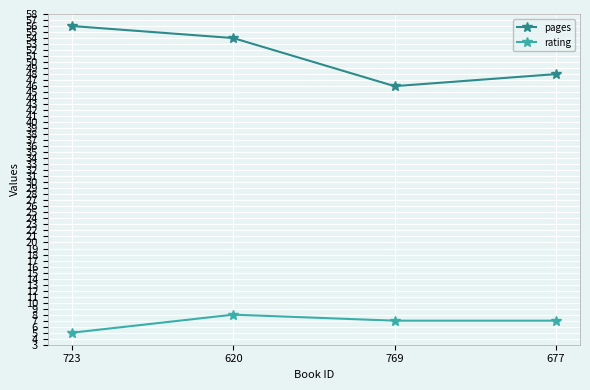

Which series has the largest total across all categories?

pages